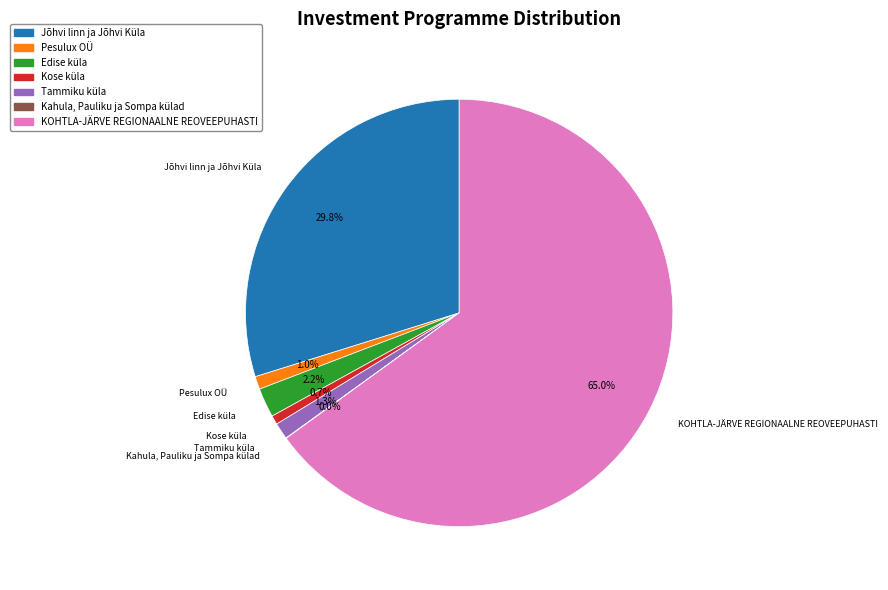

Which slice is the largest?

KOHTLA-JÄRVE REGIONAALNE REOVEEPUHASTI